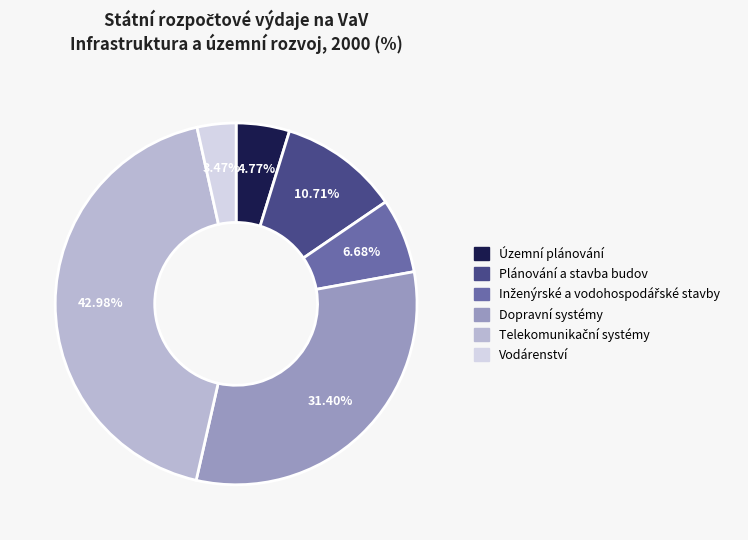

How many segments does this pie chart have?

6